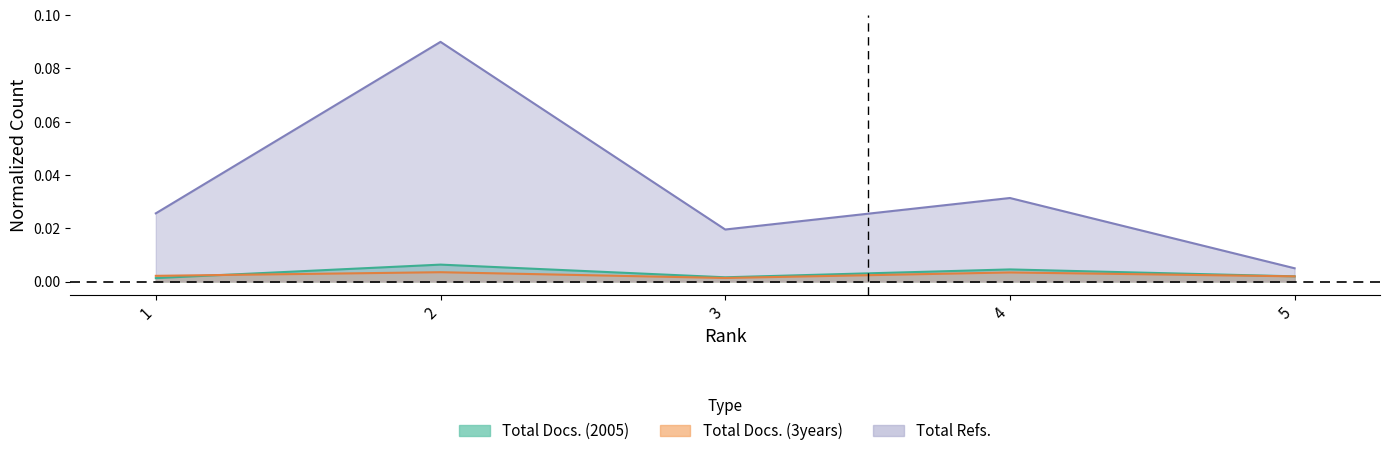

Reading left to right, what are all the values shown in this chart?

Total Docs. (2005): 1=0.0	2=0.0	3=0.0	4=0.0	5=0.0
Total Docs. (3years): 1=0.0	2=0.0	3=0.0	4=0.0	5=0.0
Total Refs.: 1=0.0	2=0.1	3=0.0	4=0.0	5=0.0